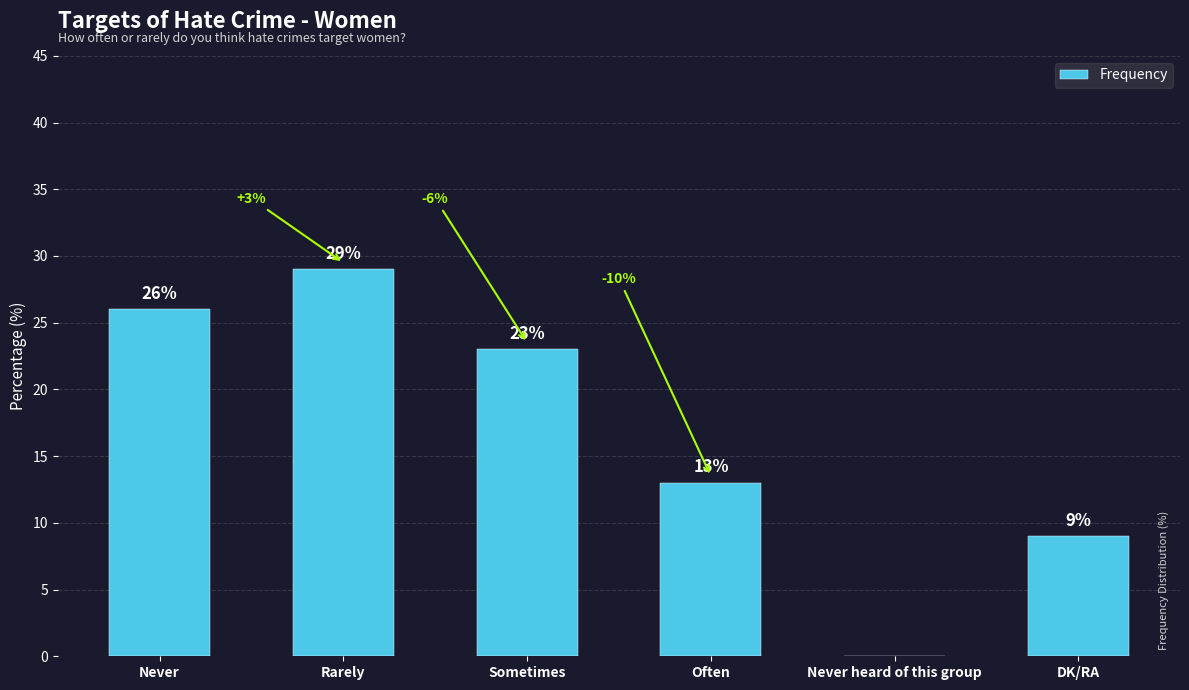

Reading left to right, list all the values displayed in this chart.

Never=26	Rarely=29	Sometimes=23	Often=13	Never heard of this group=0	DK/RA=9